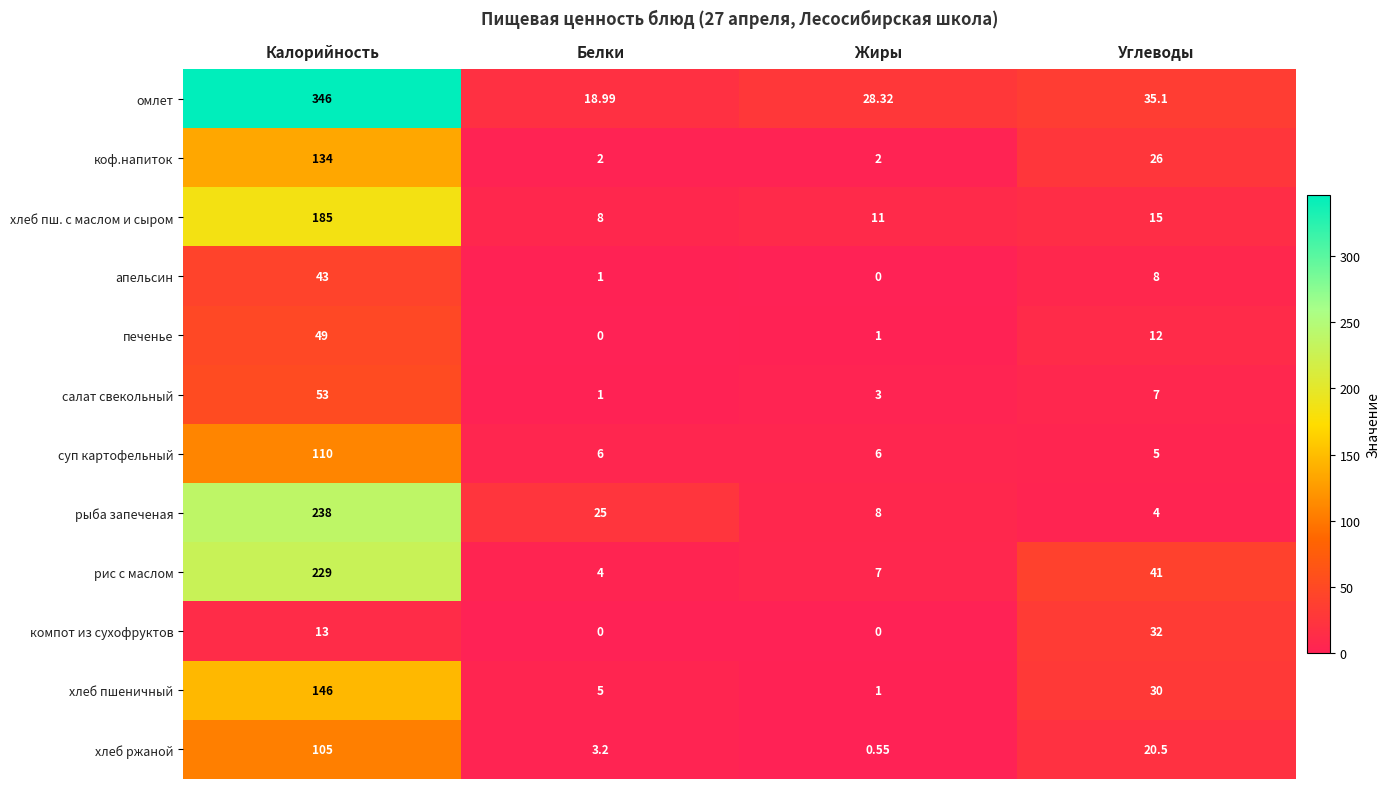

Which series has the largest range (max minus min)?

омлет